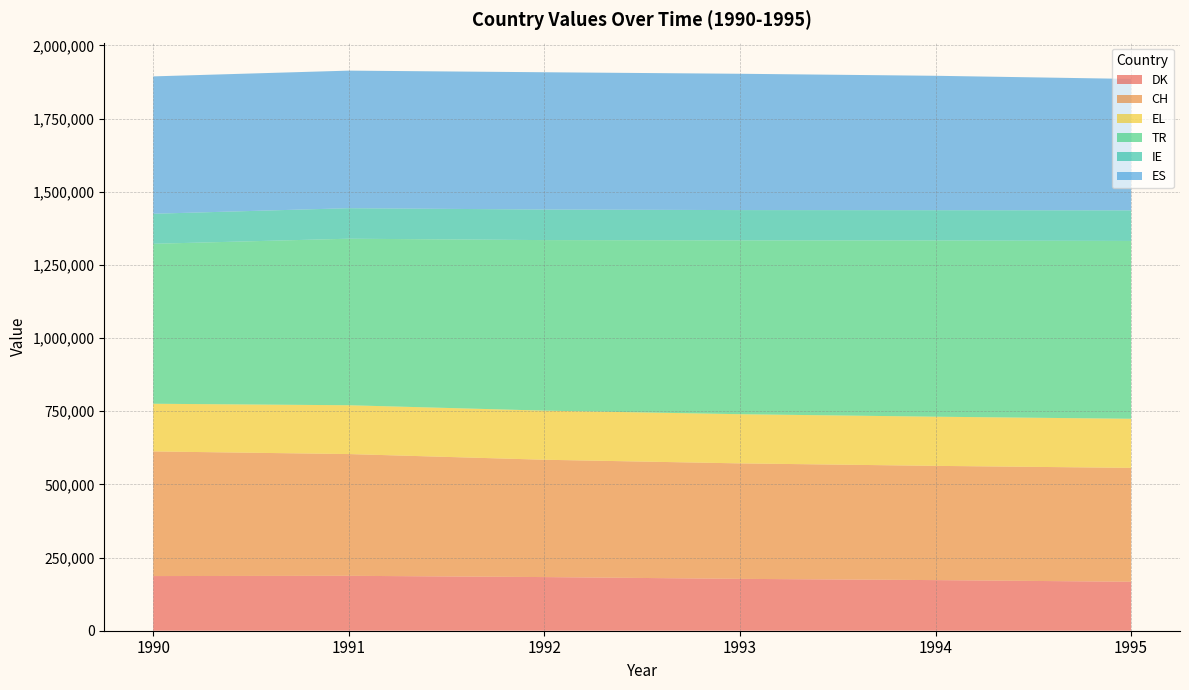

What is the total value across all series at 1992?

1908384